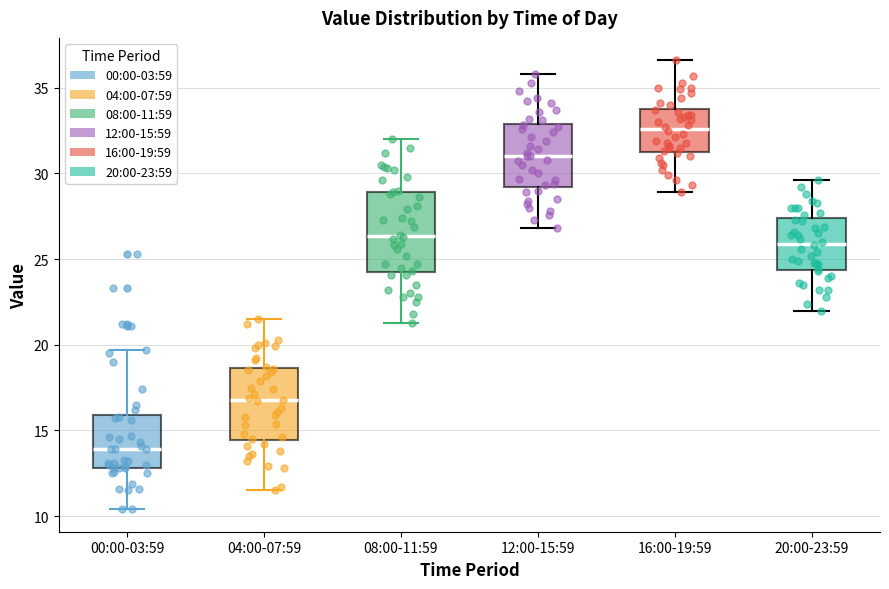

Which box's median line is the highest?

16:00-19:59